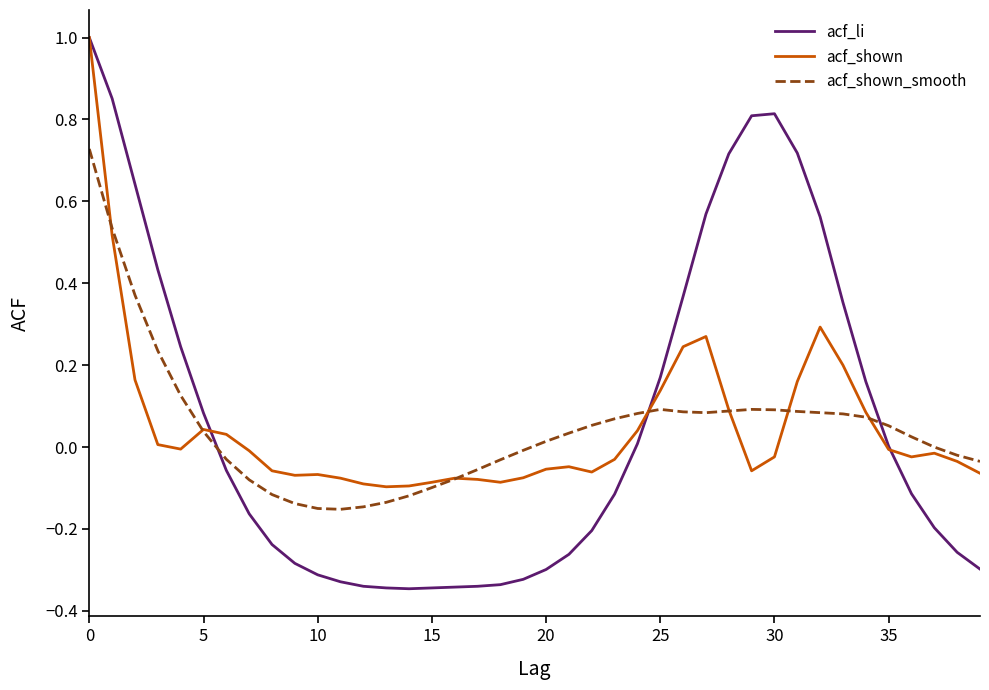

Which series has the widest spread of values?

acf_li